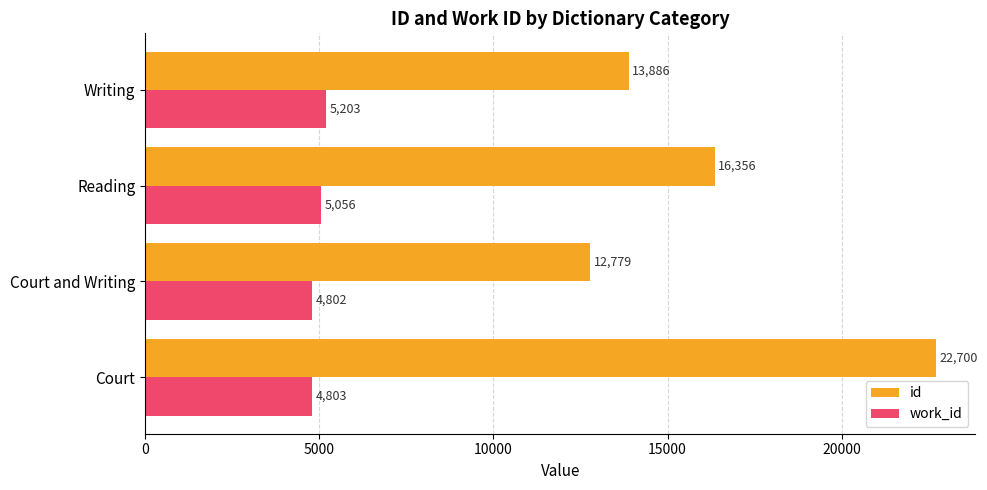

Where is work_id nearest to the value 5002?

Reading